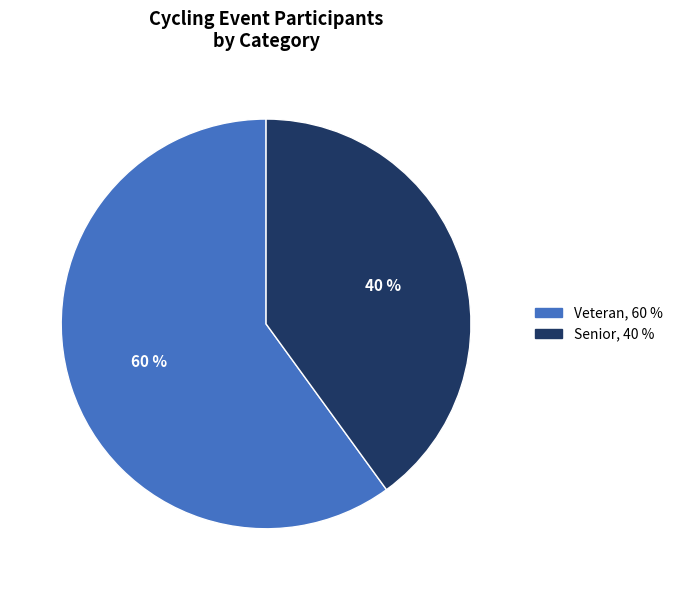

What percentage is the Senior slice, to the nearest percent?

40%